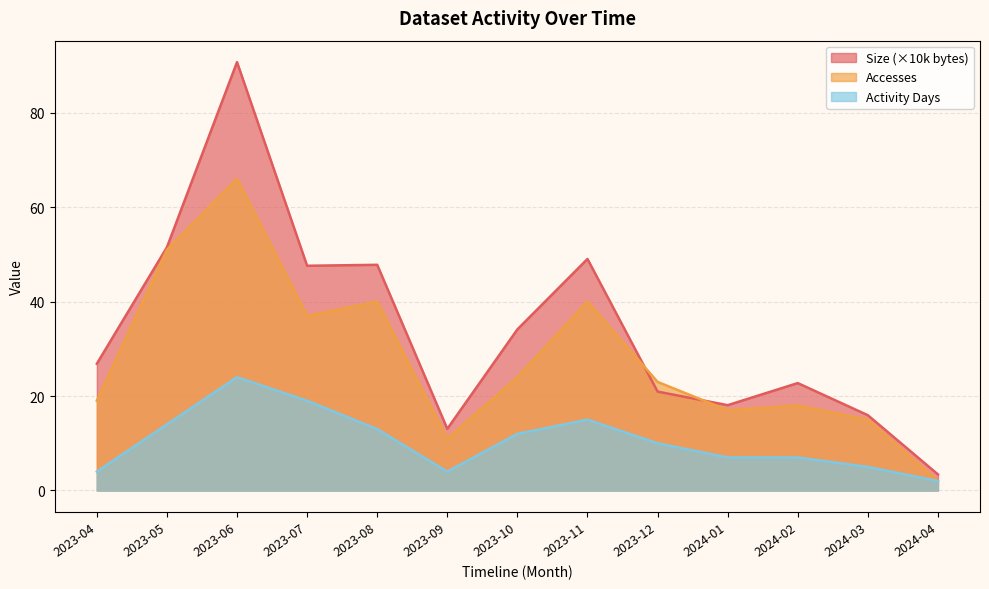

Between 2024-04 and 2024-02, which is larger?

2024-02